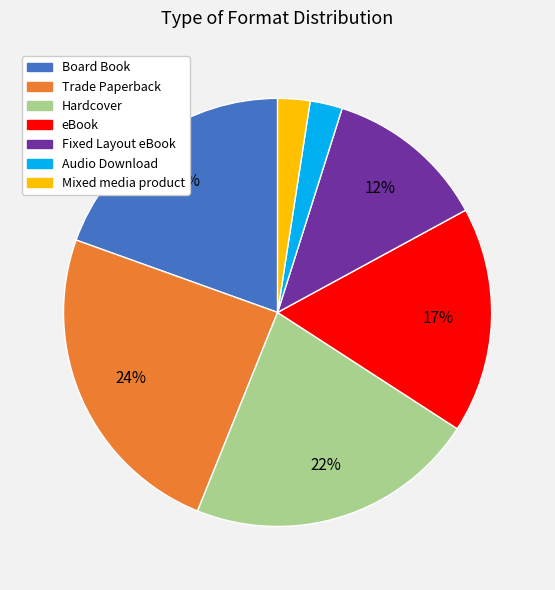

Which has a higher value, eBook or Hardcover?

Hardcover